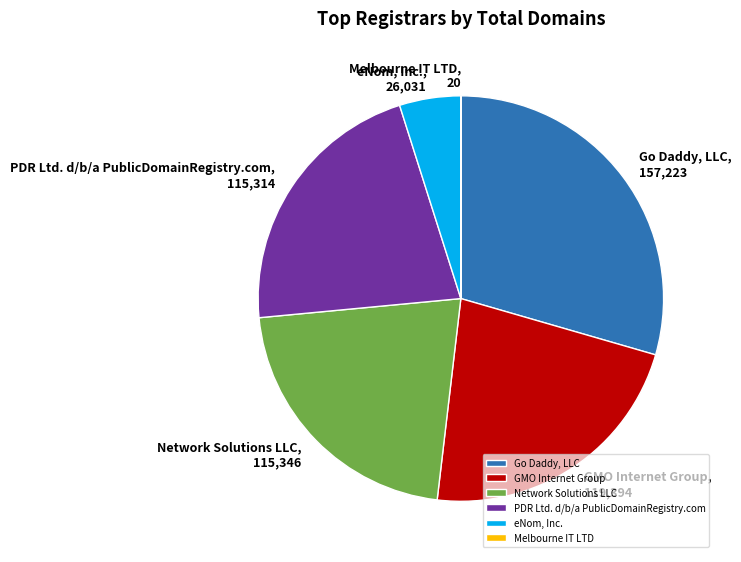

What is the largest slice in the pie chart?

Go Daddy, LLC